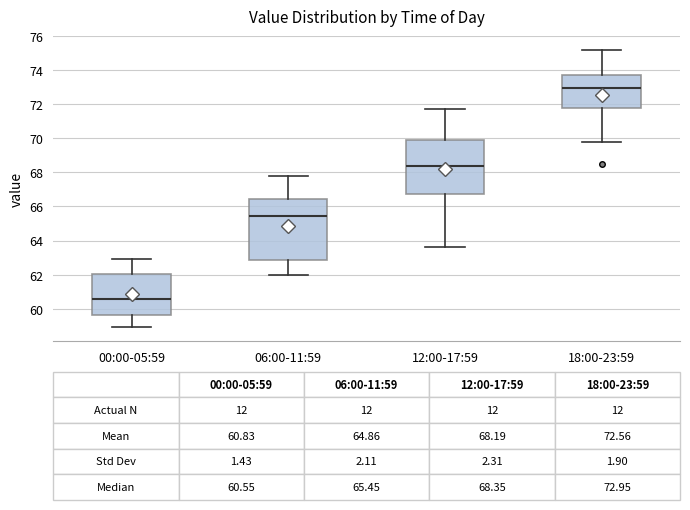

Which box's median line is the lowest?

00:00-05:59